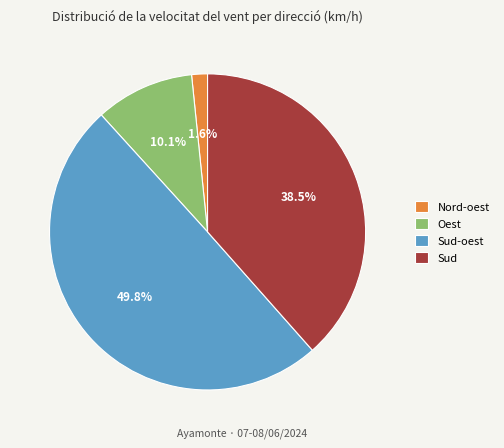

Combined, do Sud-oest and Nord-oest account for over 50%?

Yes